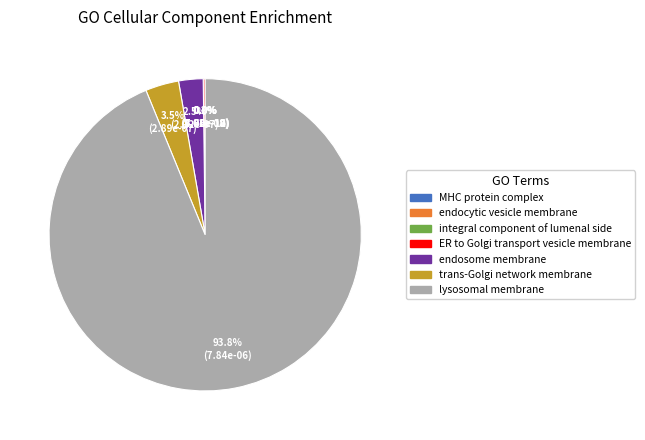

To the nearest percent, what is the difference between the largest and smallest slice percentages?

94%